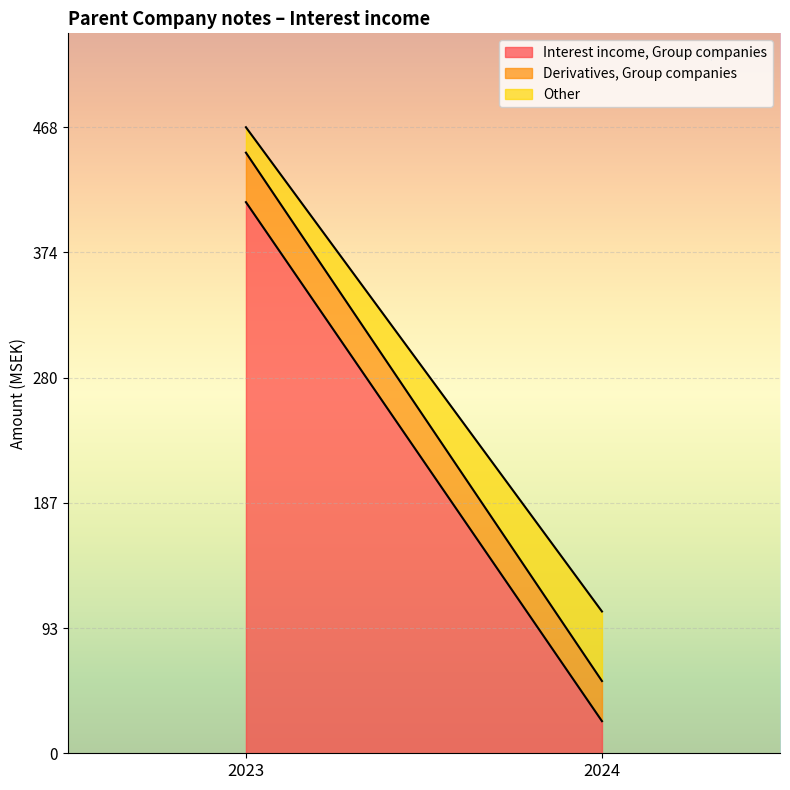

What is the value of the Derivatives, Group companies point at the 1st from the left?

37